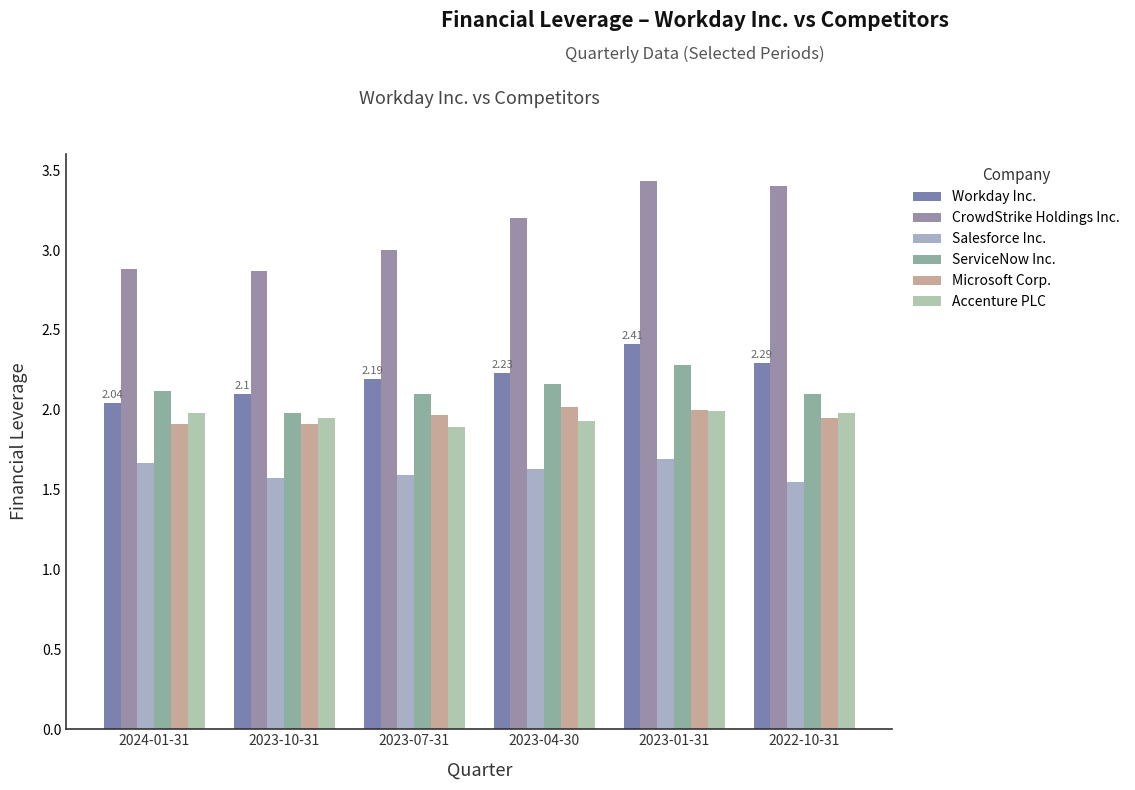

What is the total value across all series at 2024-01-31?

12.6